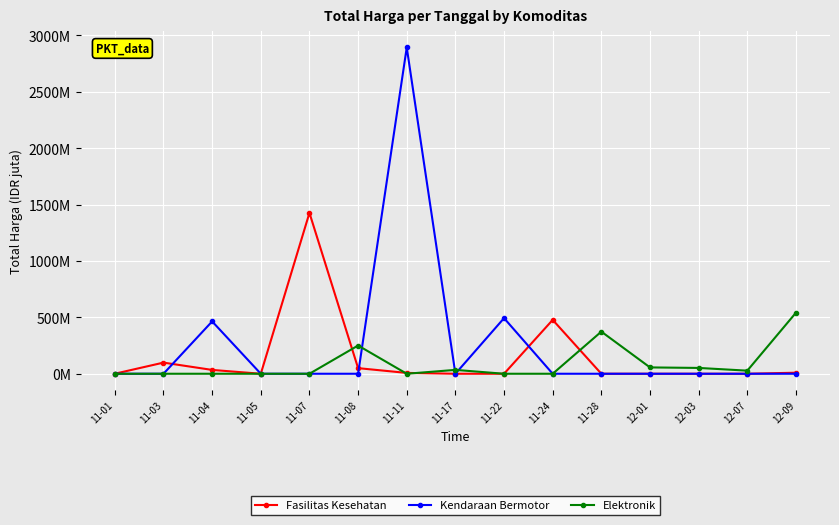

List the series in order of their peak value, lowest first.

Elektronik, Fasilitas Kesehatan, Kendaraan Bermotor